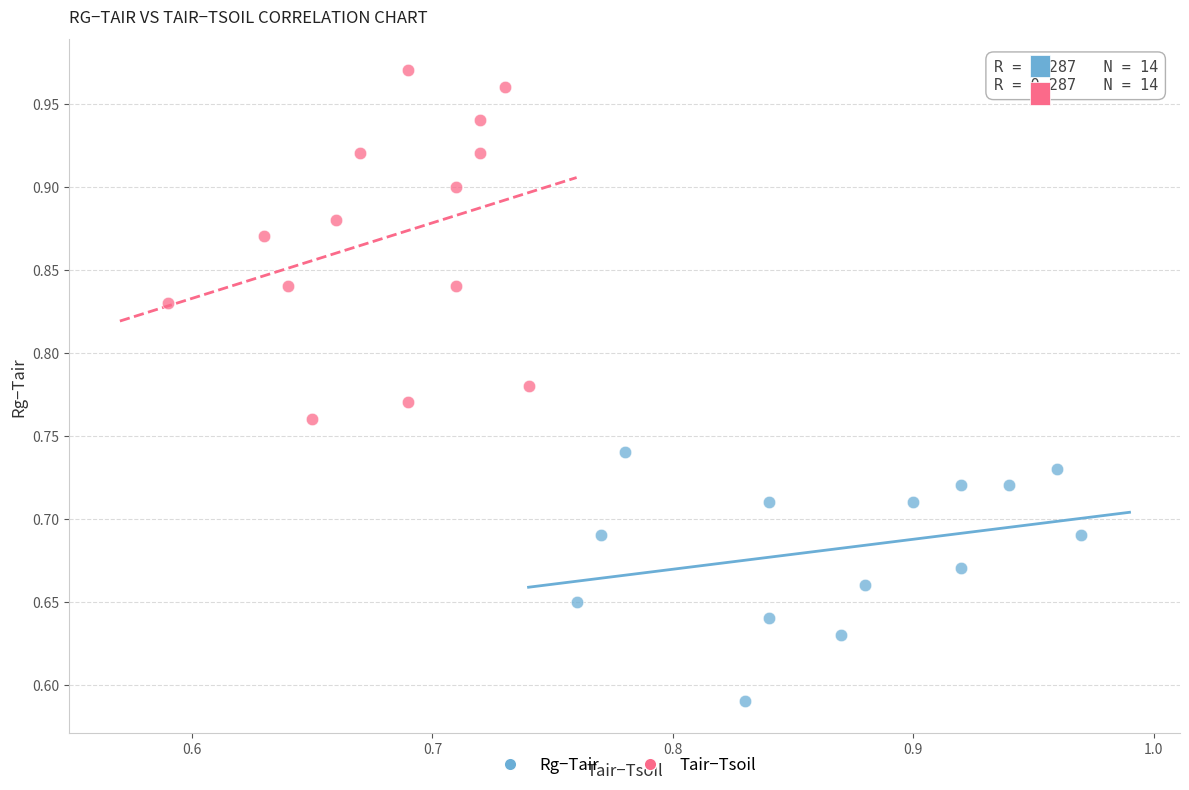

Which series reaches the minimum Y coordinate?

Rg−Tair